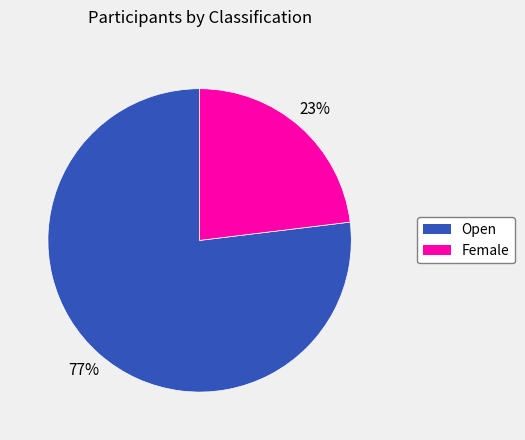

Is the sum of Open and Female greater than half?

Yes